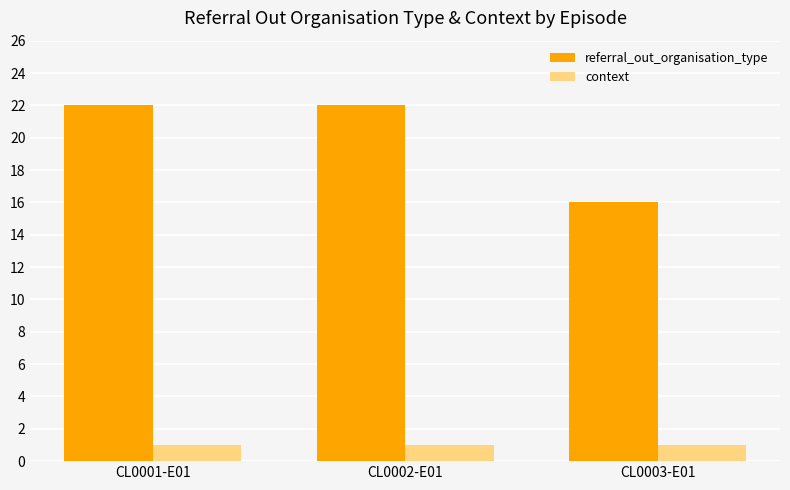

What is the approximate value of referral_out_organisation_type at CL0001-E01?

22